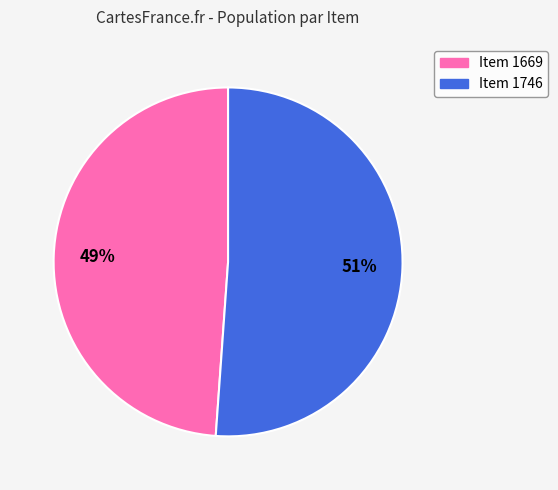

Does Item 1669 account for over 50% of the chart?

No